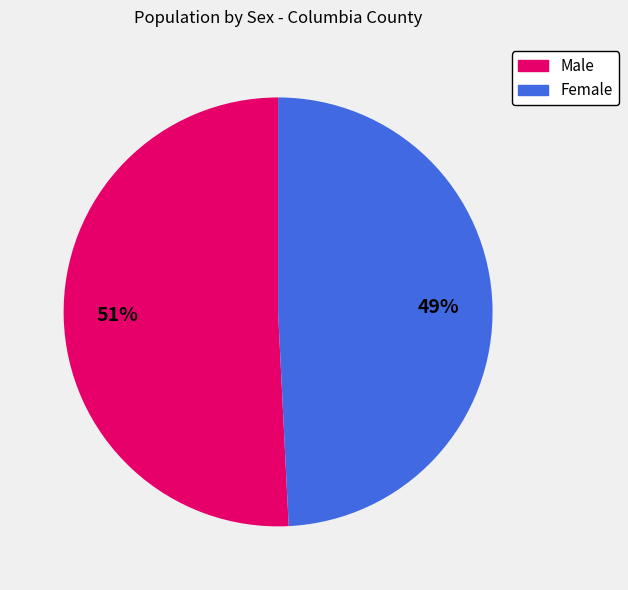

Which has a higher value, Male or Female?

Male